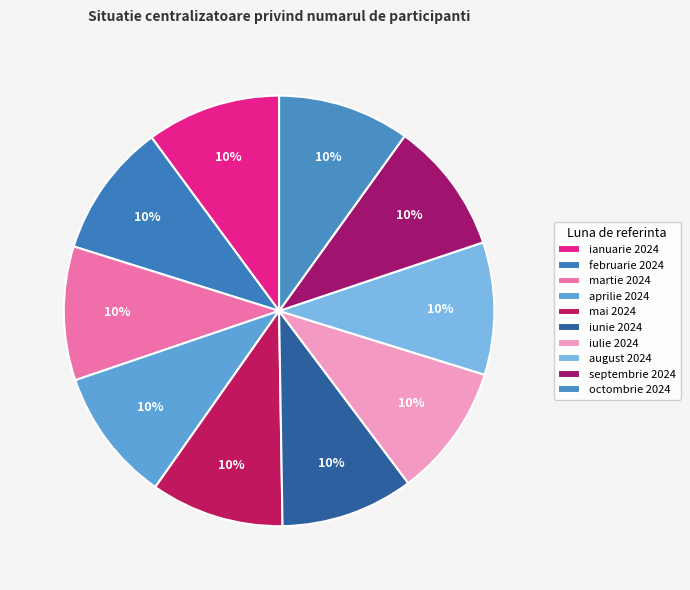

Does any single category account for the majority?

No